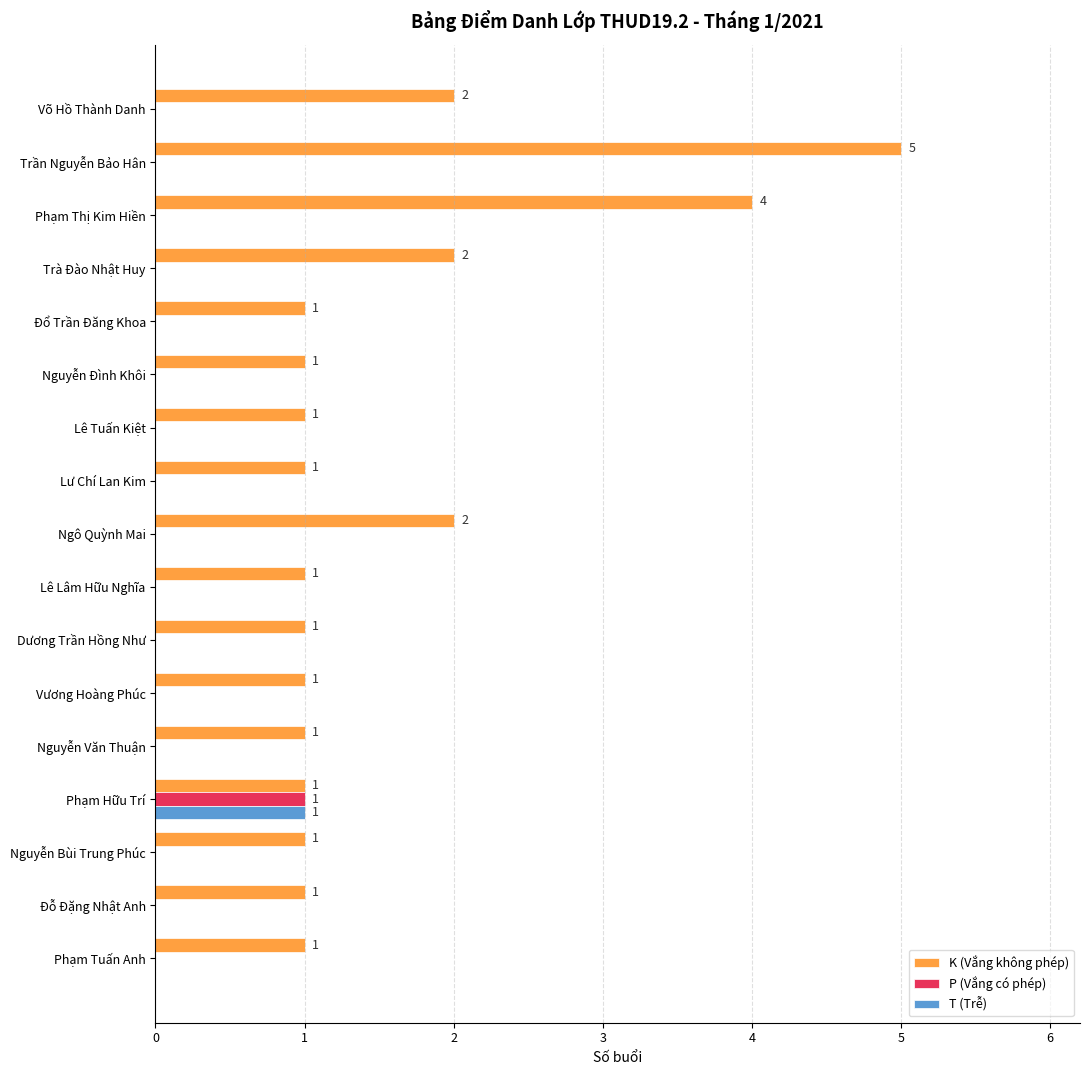

At which category is the sum across all series the highest?

Trần Nguyễn Bảo Hân